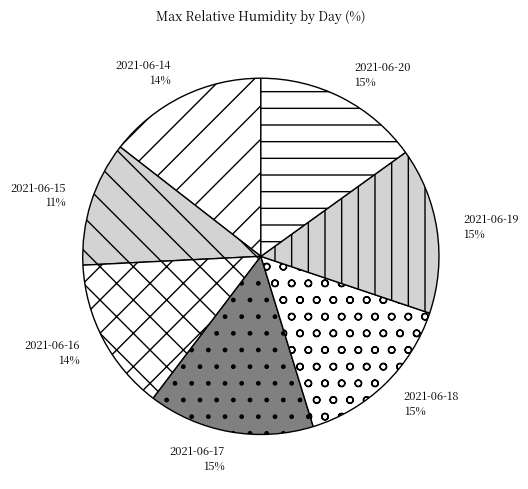

What is the smallest slice in the pie chart?

2021-06-15